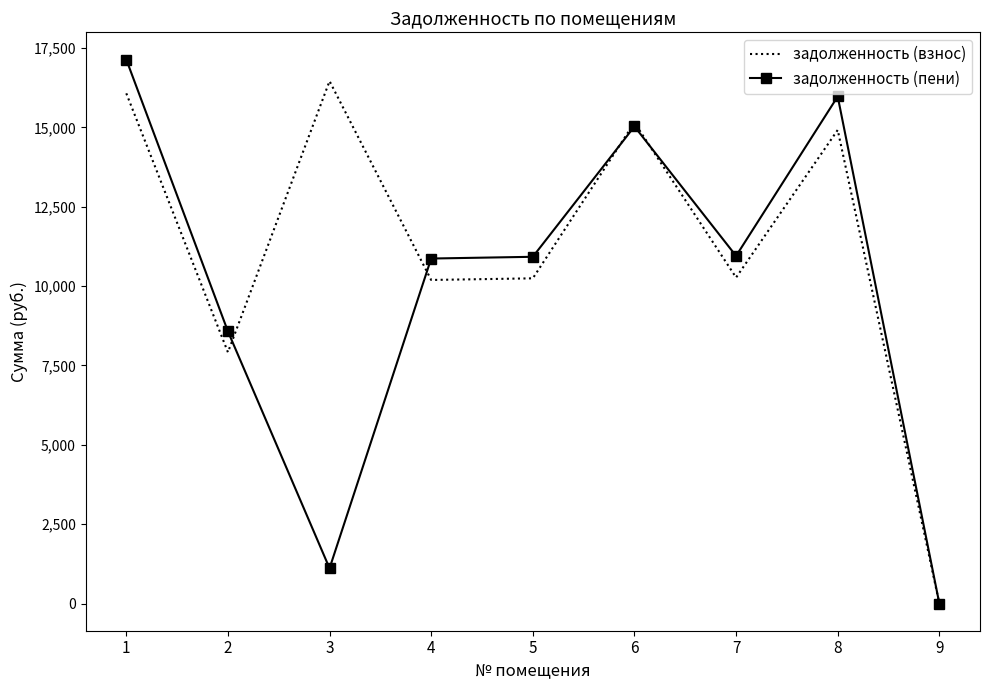

What is the highest value of the задолженность (взнос) series?

16460.9